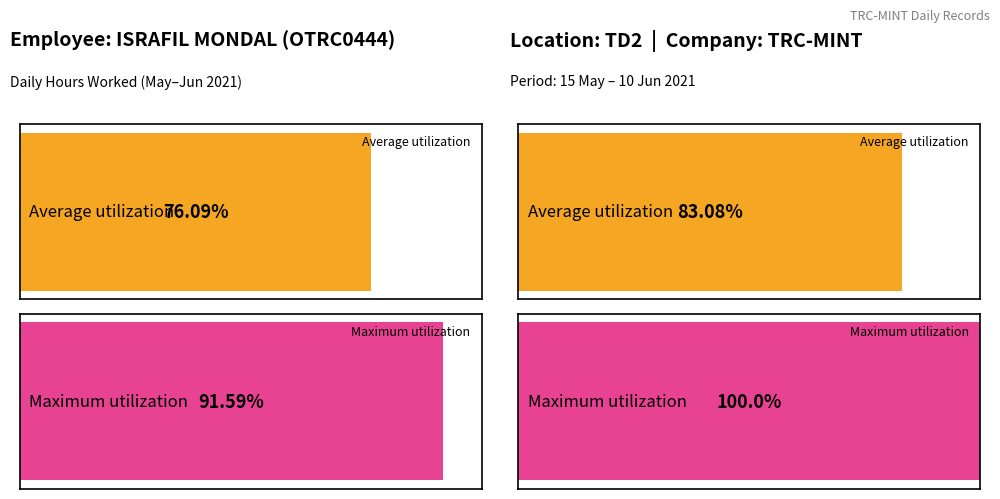

How many bars are there in each group?

2